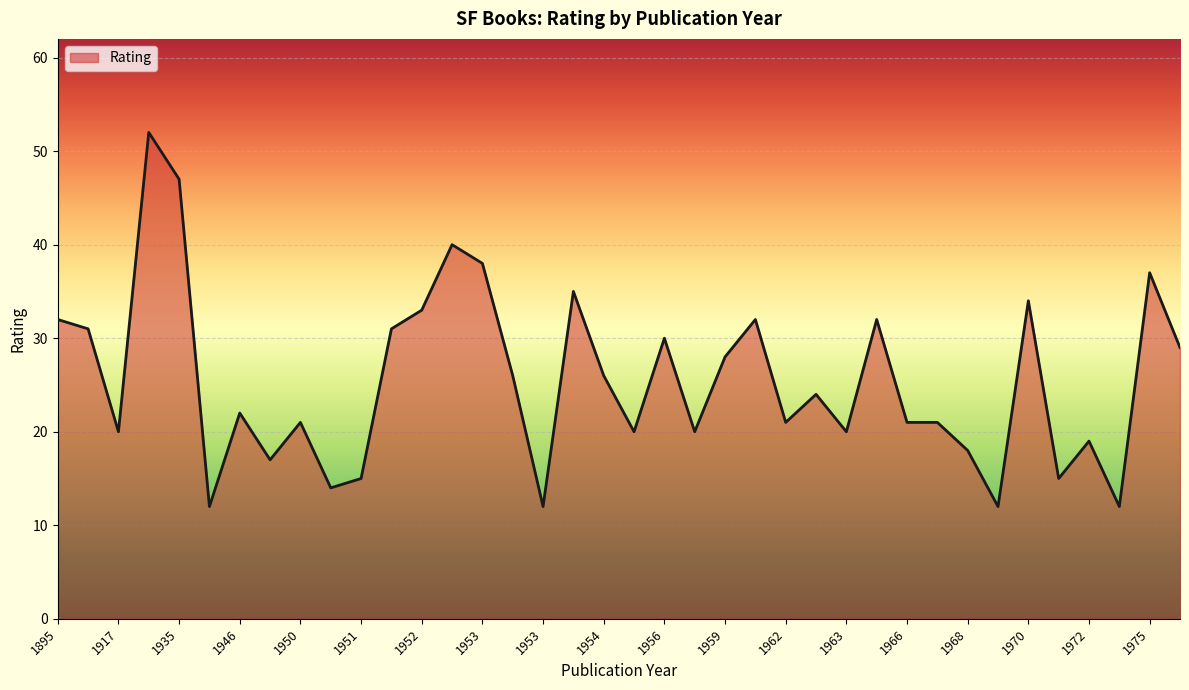

What is the maximum value shown in the chart?

52